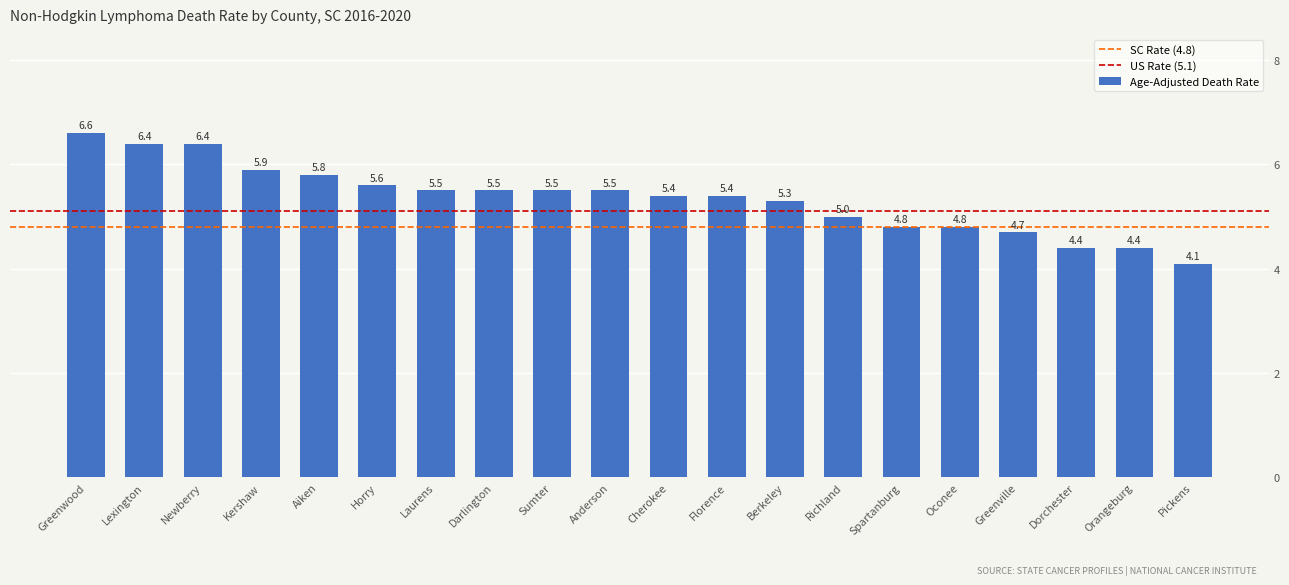

What is the label of the 20th bar from the left?

Pickens